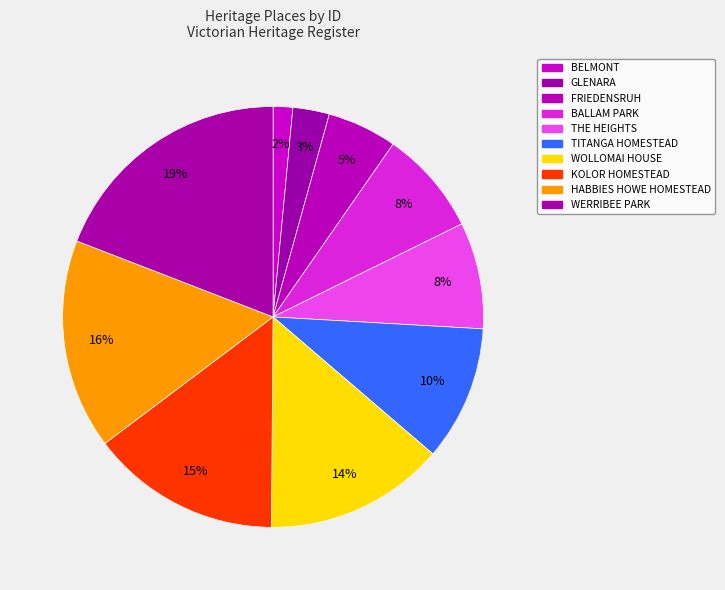

Rank the categories by value from lowest to highest.

BELMONT, GLENARA, FRIEDENSRUH, BALLAM PARK, THE HEIGHTS, TITANGA HOMESTEAD, WOLLOMAI HOUSE, KOLOR HOMESTEAD, HABBIES HOWE HOMESTEAD, WERRIBEE PARK